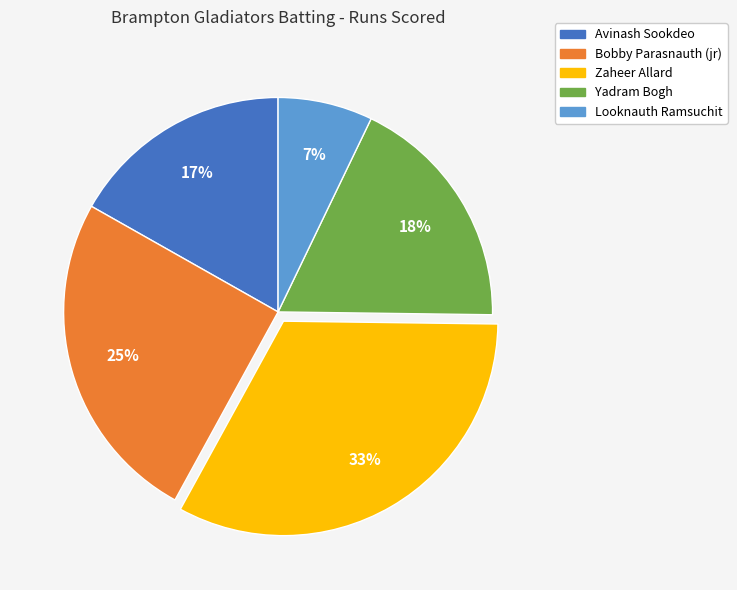

Rank the categories by value from lowest to highest.

Looknauth Ramsuchit, Avinash Sookdeo, Yadram Bogh, Bobby Parasnauth (jr), Zaheer Allard